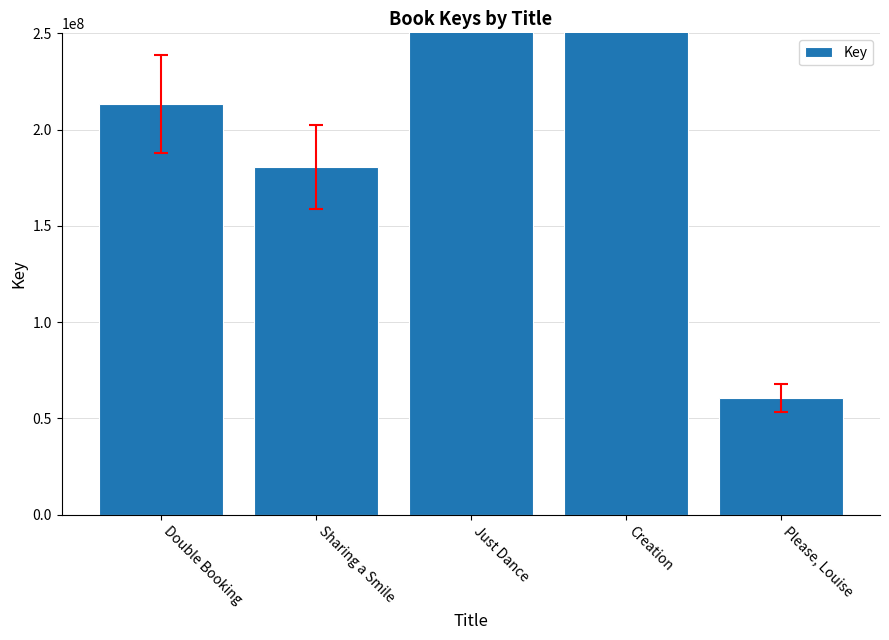

Does the chart contain any negative values?

No